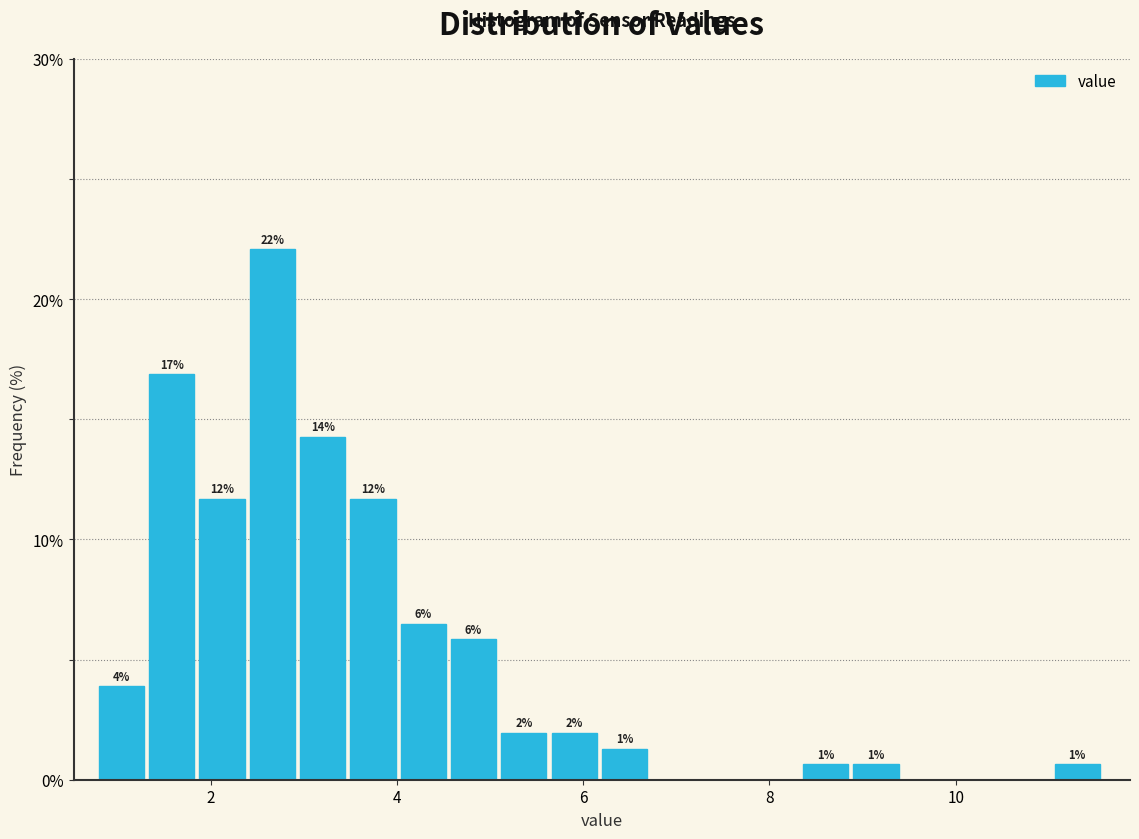

Around what value on the x-axis is the tallest bar? Give the approximate position of its centre, as read against the axis.

2.6